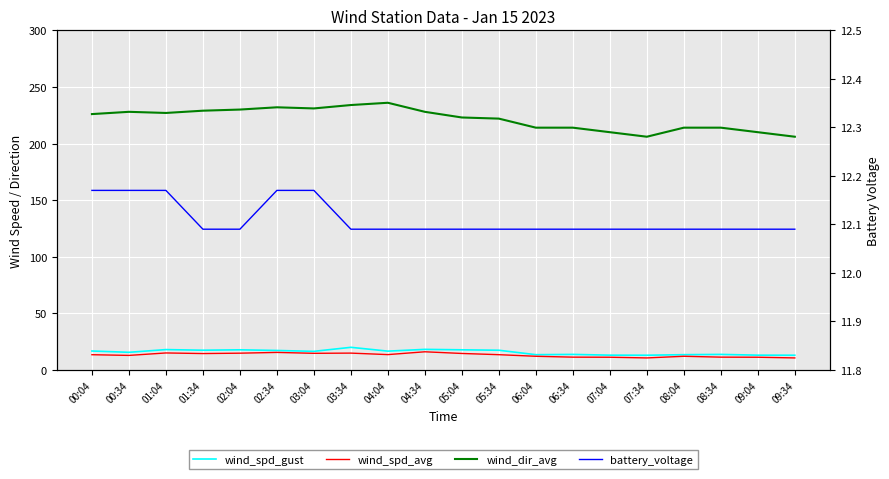

Reading left to right, list all the values displayed in this chart.

wind_spd_gust: 00:04=16.7	00:34=15.5	01:04=17.9	01:34=17.4	02:04=17.7	02:34=17.1	03:04=16.4	03:34=19.9	04:04=16.5	04:34=18.1	05:04=17.7	05:34=17.3	06:04=13.4	06:34=13.7	07:04=13.0	07:34=12.9	08:04=13.4	08:34=13.7	09:04=13.0	09:34=12.9
wind_spd_avg: 00:04=13.4	00:34=12.8	01:04=14.9	01:34=14.4	02:04=14.7	02:34=15.4	03:04=14.6	03:34=14.8	04:04=13.5	04:34=16.0	05:04=14.5	05:34=13.4	06:04=12.0	06:34=11.2	07:04=11.2	07:34=10.6	08:04=12.0	08:34=11.2	09:04=11.2	09:34=10.6
wind_dir_avg: 00:04=226.0	00:34=228.0	01:04=227.0	01:34=229.0	02:04=230.0	02:34=232.0	03:04=231.0	03:34=234.0	04:04=236.0	04:34=228.0	05:04=223.0	05:34=222.0	06:04=214.0	06:34=214.0	07:04=210.0	07:34=206.0	08:04=214.0	08:34=214.0	09:04=210.0	09:34=206.0
battery_voltage: 00:04=12.2	00:34=12.2	01:04=12.2	01:34=12.1	02:04=12.1	02:34=12.2	03:04=12.2	03:34=12.1	04:04=12.1	04:34=12.1	05:04=12.1	05:34=12.1	06:04=12.1	06:34=12.1	07:04=12.1	07:34=12.1	08:04=12.1	08:34=12.1	09:04=12.1	09:34=12.1